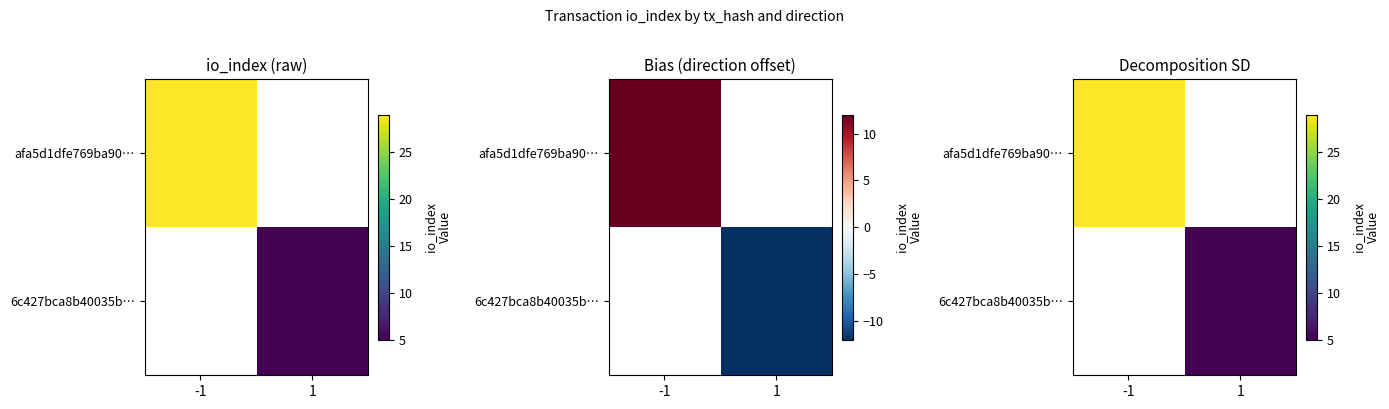

Which category has the lowest value in the 6c427bca8b40035b… series?

-1